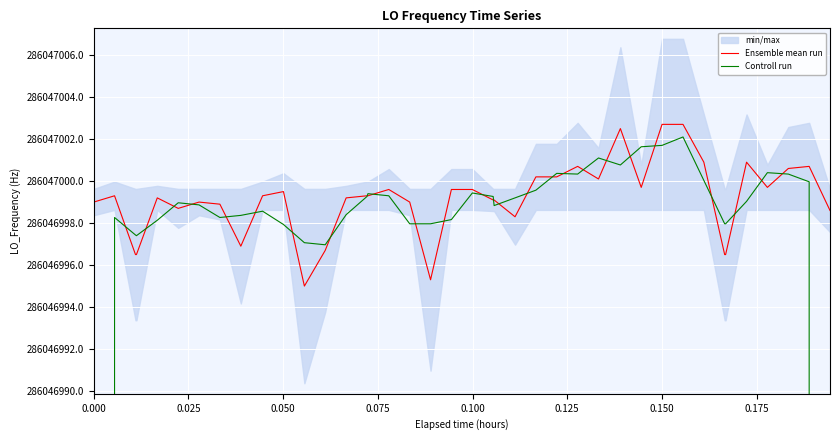

The Ensemble mean run series shows 57547099.3 at 29. True or false?

False